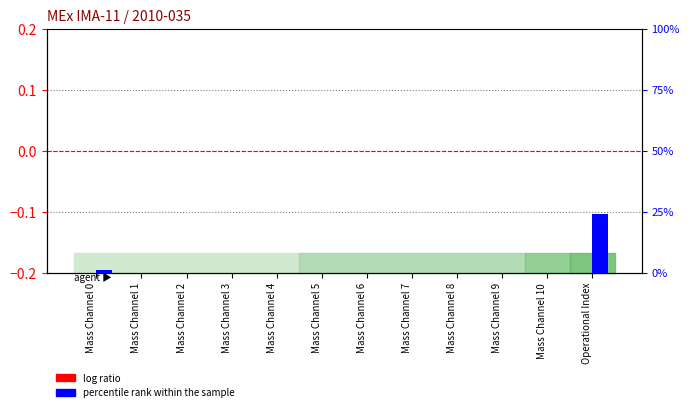

What is the label of the 1st bar from the left?

Mass Channel 0